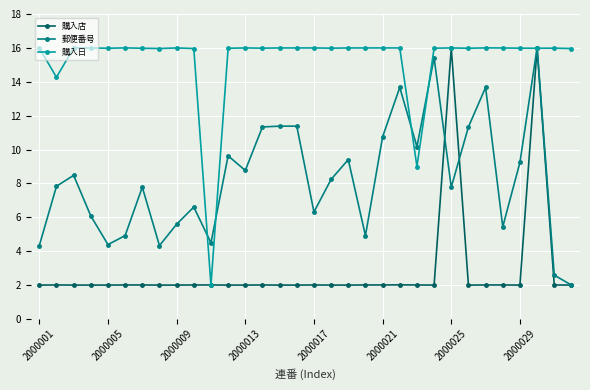

How many values in the 購入日 series exceed 15?

29